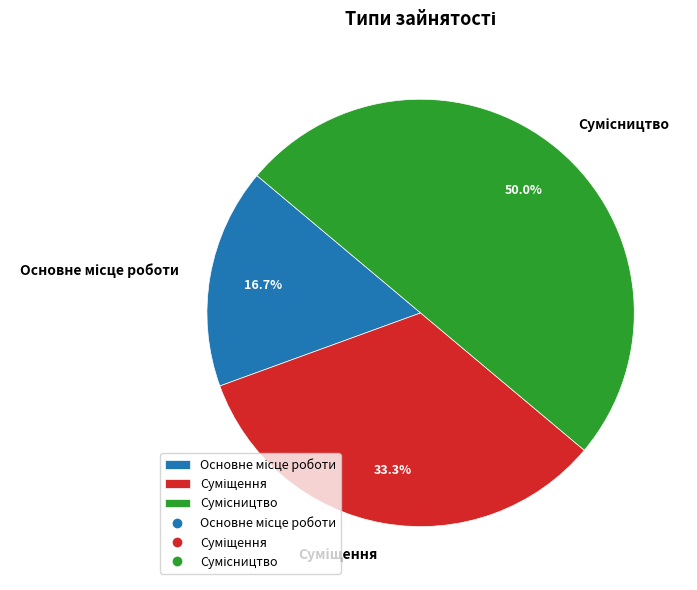

How much of the chart is everything except Основне місце роботи?

83.3%